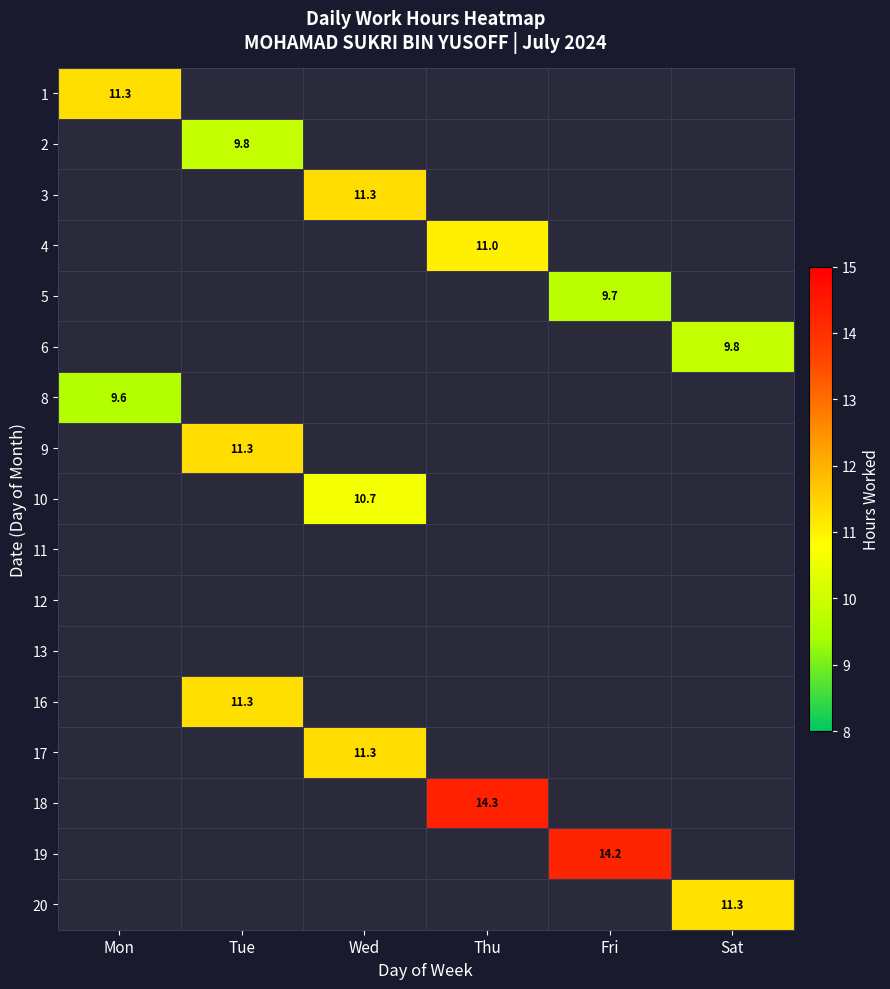

Is it true that 19 equals 7.6 at Fri?

False